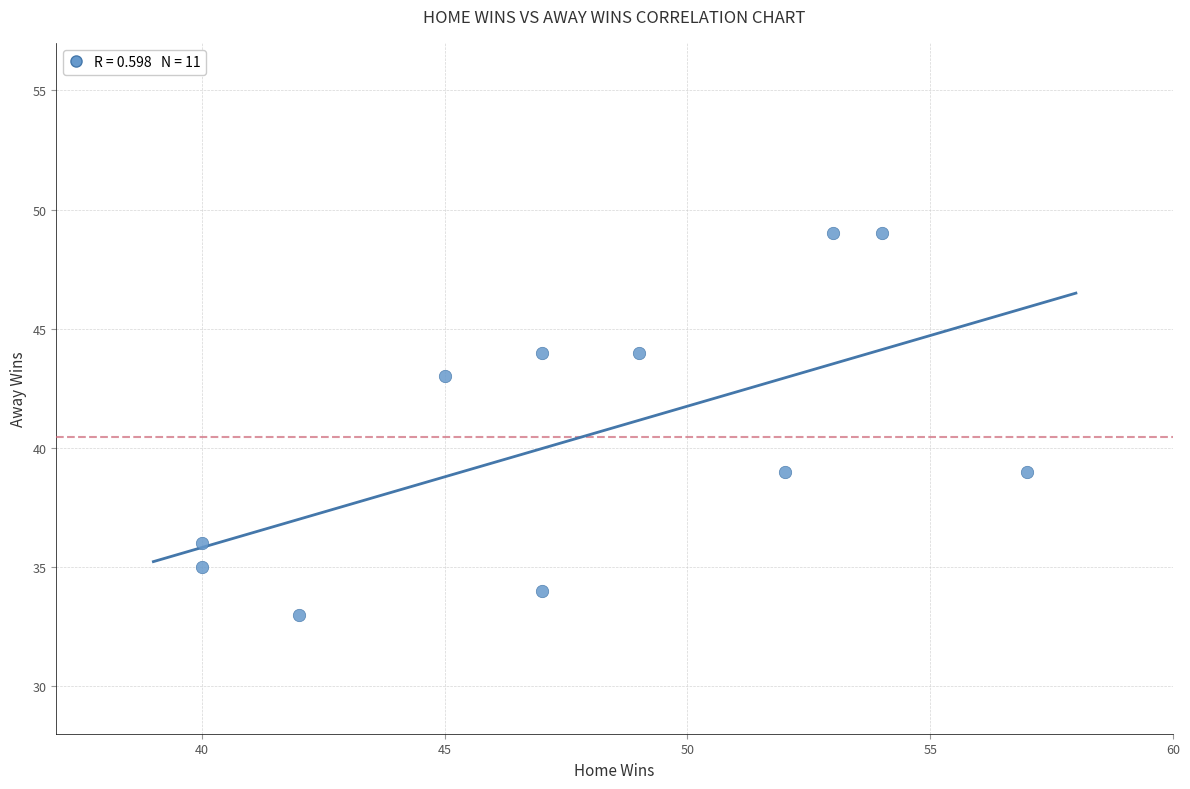

What is the range of X values (max minus min)?

17